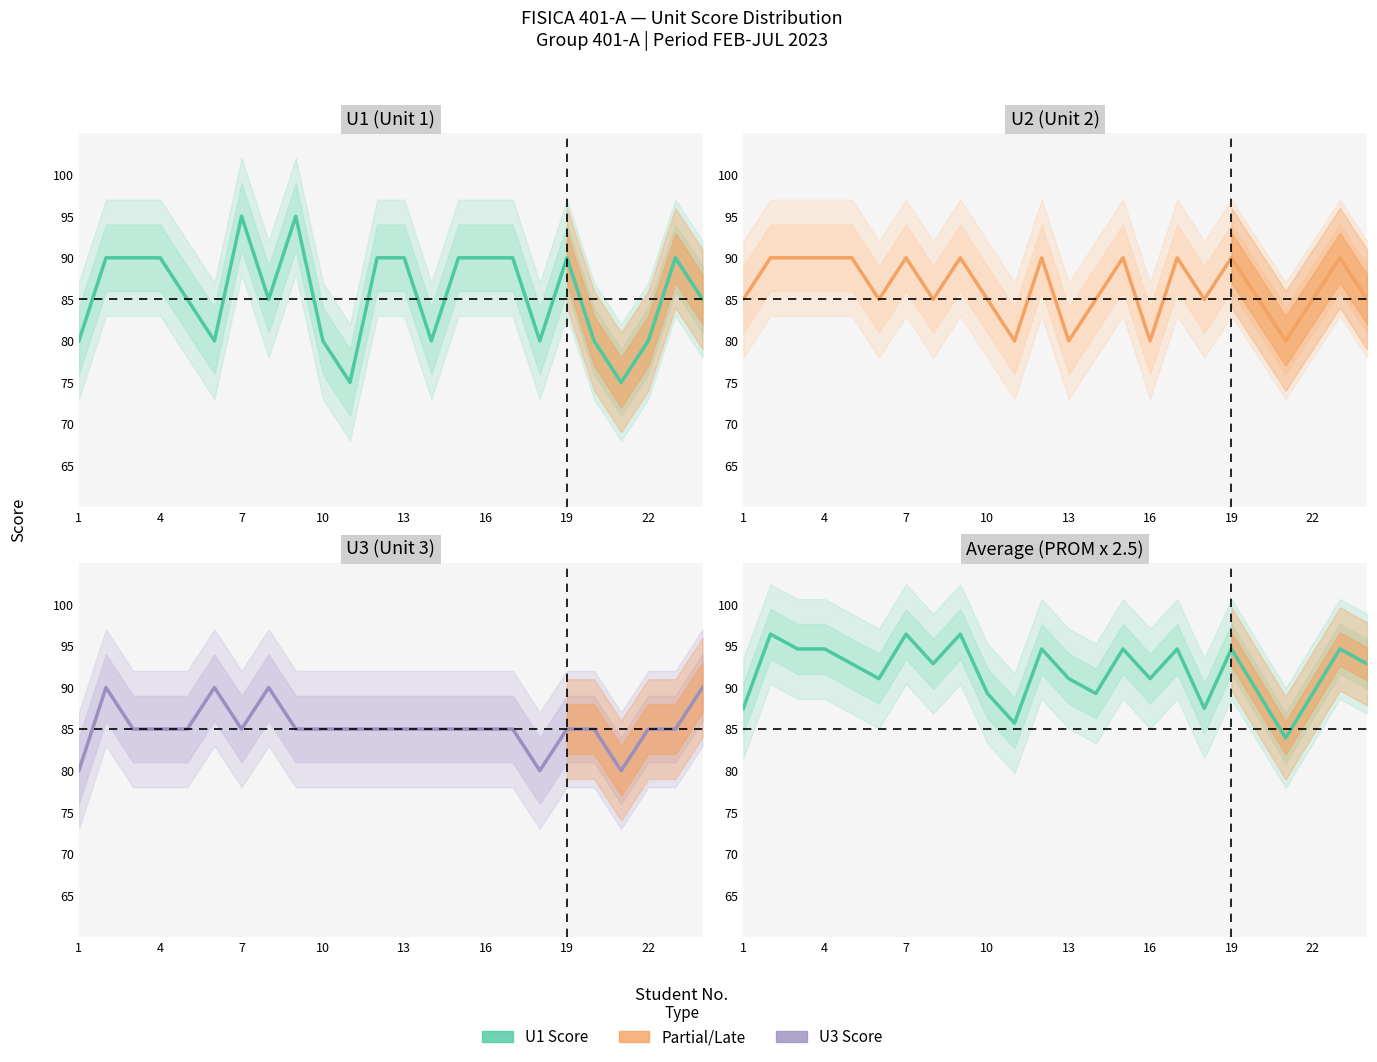

Reading right to left, what are all the values shown in this chart?

U1 (Unit 1): 85.0	90.0	80.0	75.0	80.0	90.0	80.0	90.0	90.0	90.0	80.0	90.0	90.0	75.0	80.0	95.0	85.0	95.0	80.0	85.0	90.0	90.0	90.0	80.0
U2 (Unit 2): 85.0	90.0	85.0	80.0	85.0	90.0	85.0	90.0	80.0	90.0	85.0	80.0	90.0	80.0	85.0	90.0	85.0	90.0	85.0	90.0	90.0	90.0	90.0	85.0
U3 (Unit 3): 90.0	85.0	85.0	80.0	85.0	85.0	80.0	85.0	85.0	85.0	85.0	85.0	85.0	85.0	85.0	85.0	90.0	85.0	90.0	85.0	85.0	85.0	90.0	80.0
Average (PROM x 2.5): 92.9	94.6	89.3	83.9	89.3	94.6	87.5	94.6	91.1	94.6	89.3	91.1	94.6	85.7	89.3	96.4	92.9	96.4	91.1	92.9	94.6	94.6	96.4	87.5